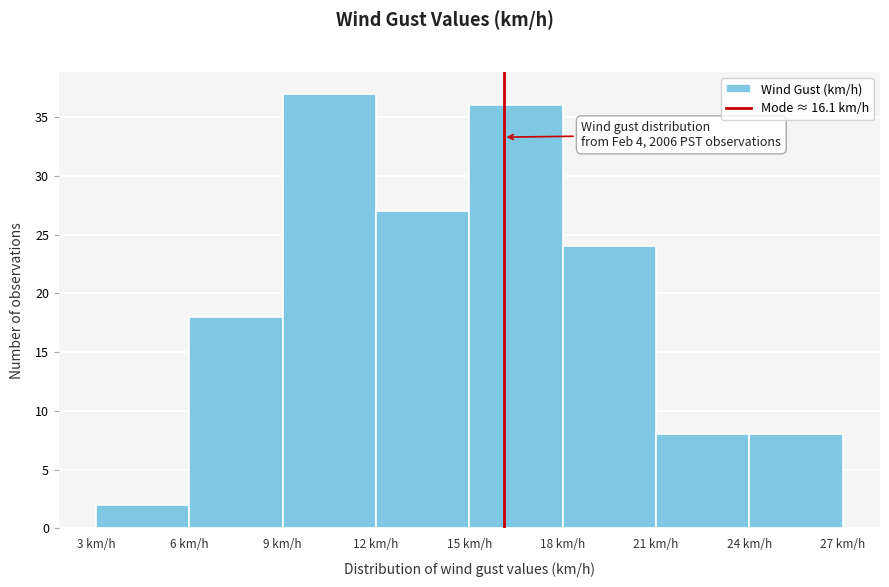

Which range on the x-axis has the tallest bar?

9 to 12